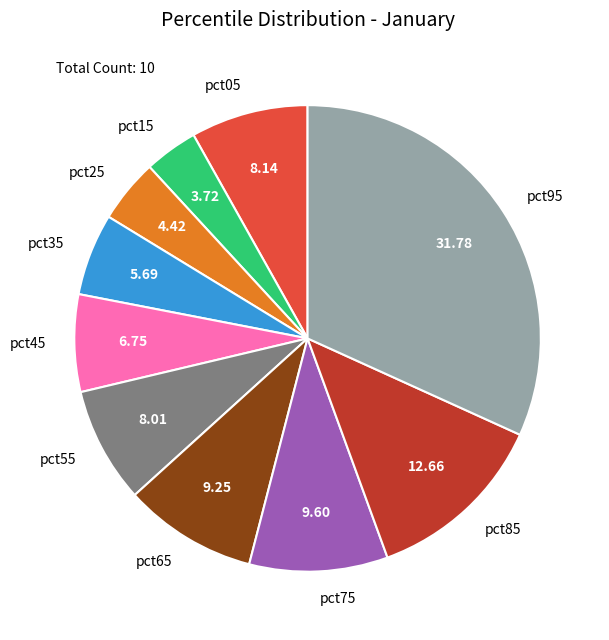

Is there a majority slice in this chart?

No